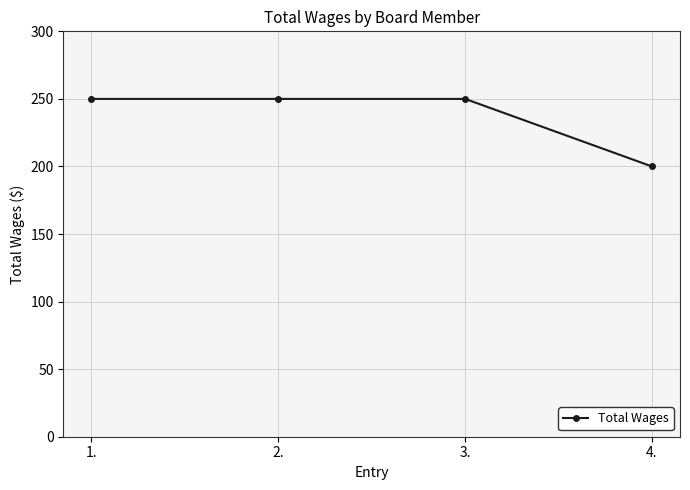

What is the sum of all values?

950